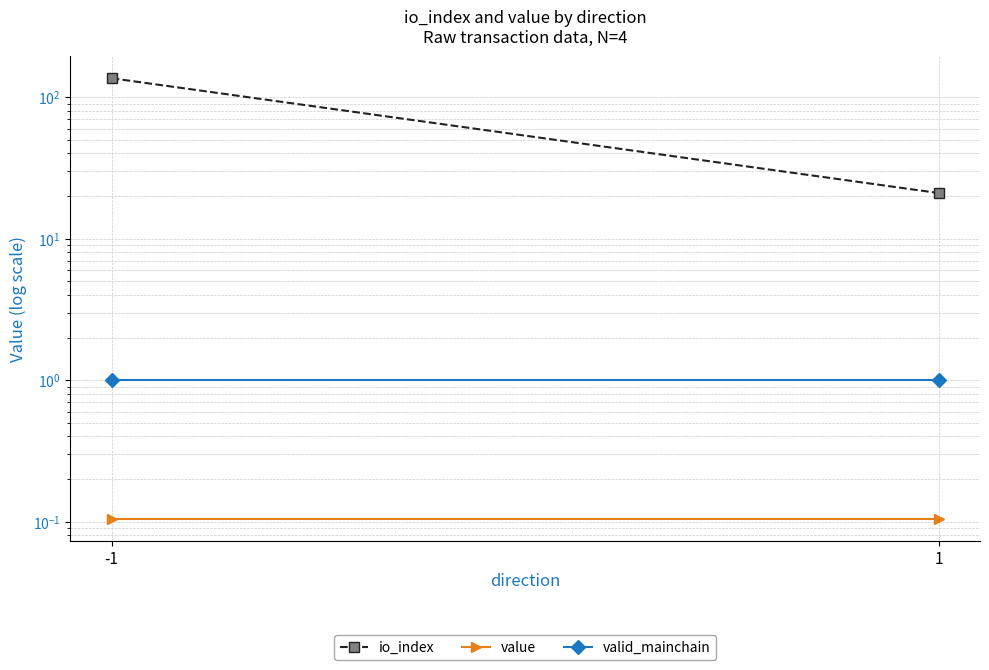

What is the smallest value displayed?

0.1